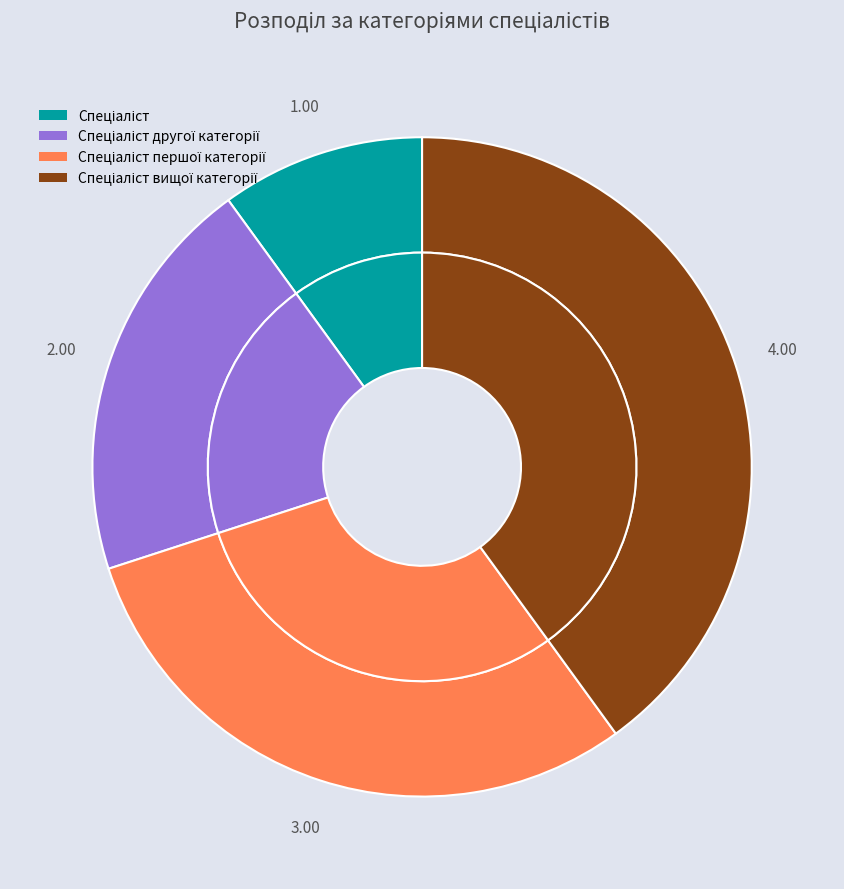

Combined, do Спеціаліст першої категорії and Спеціаліст другої категорії account for over 50%?

No